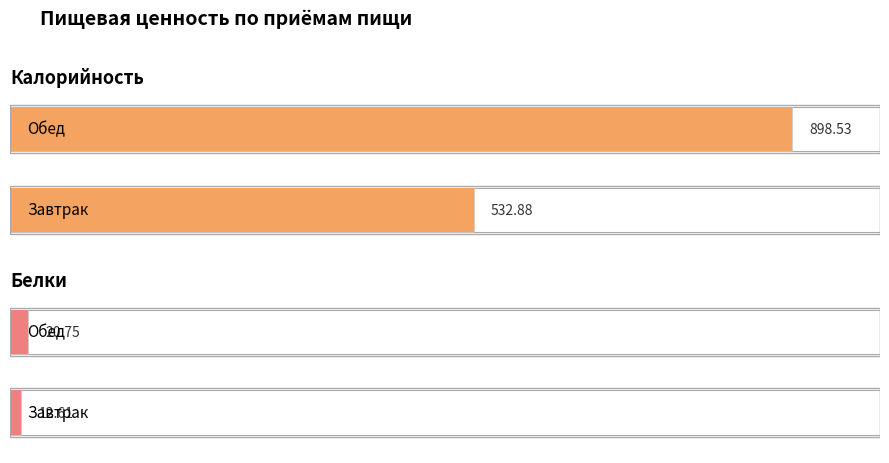

What is the value of the Калорийность bar at the 2nd from the left?

898.5